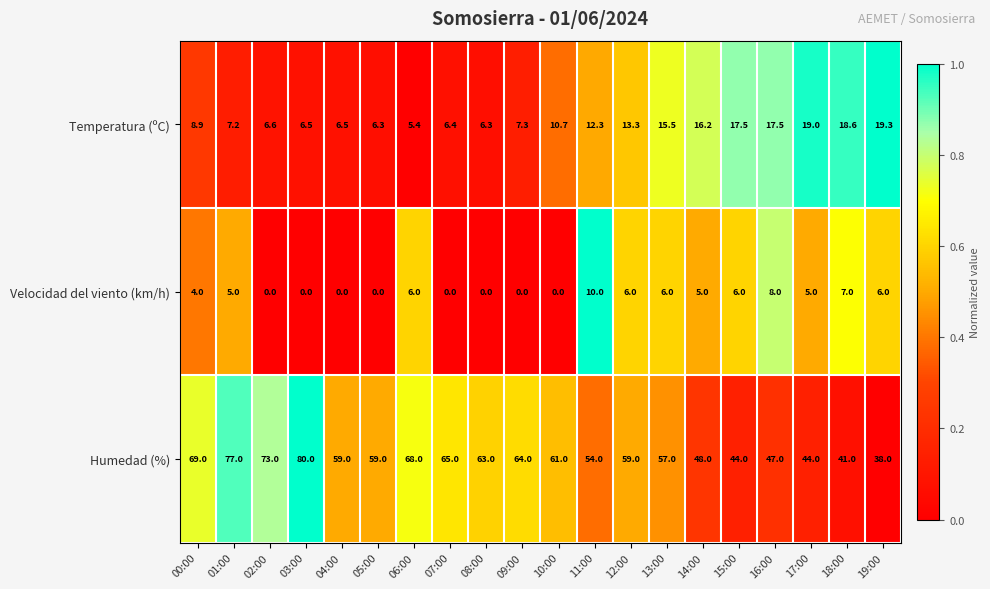

Is it true that Velocidad del viento (km/h) equals 0.0 at 03:00?

True